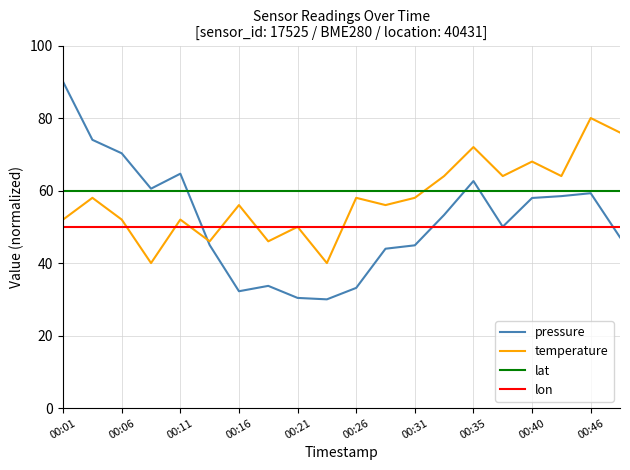

True or false: lat and lon intersect in this chart.

False